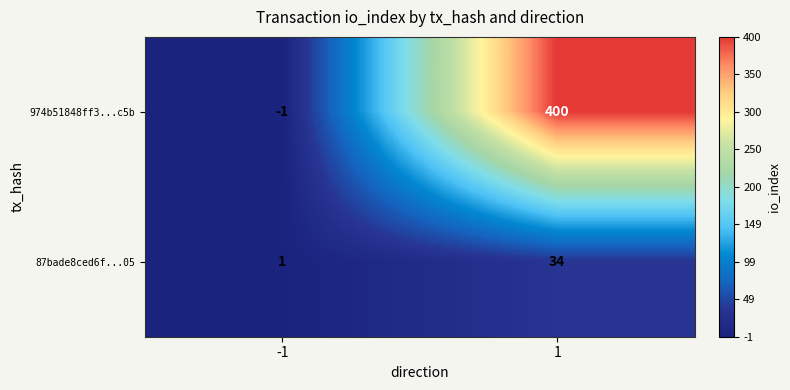

What is the sum of the 974b51848ff3...c5b values at 1 and -1?

399